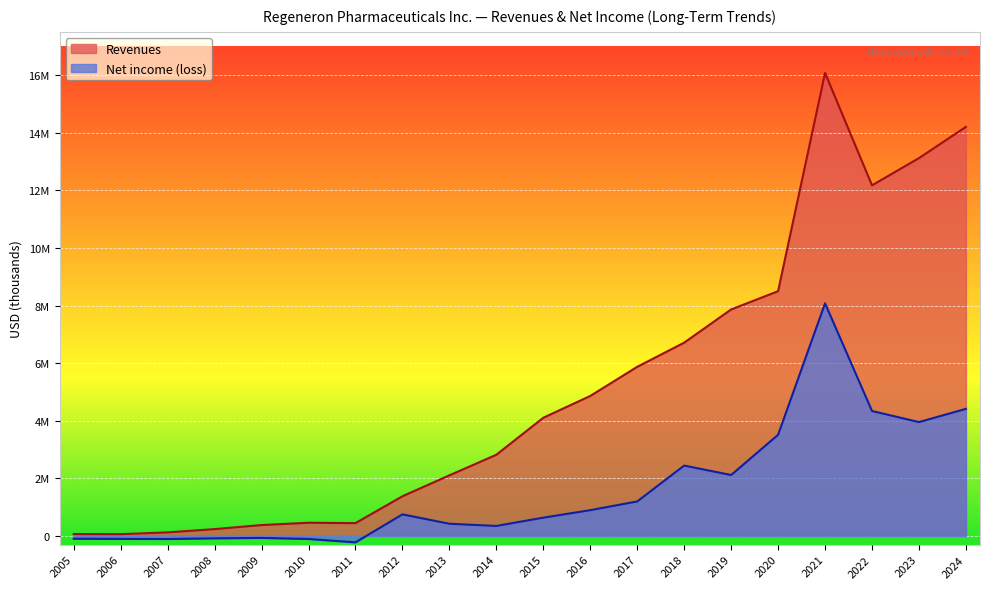

Rank the categories by Net income (loss) value from lowest to highest.

2011, 2007, 2010, 2006, 2005, 2008, 2009, 2014, 2013, 2015, 2012, 2016, 2017, 2019, 2018, 2020, 2023, 2022, 2024, 2021